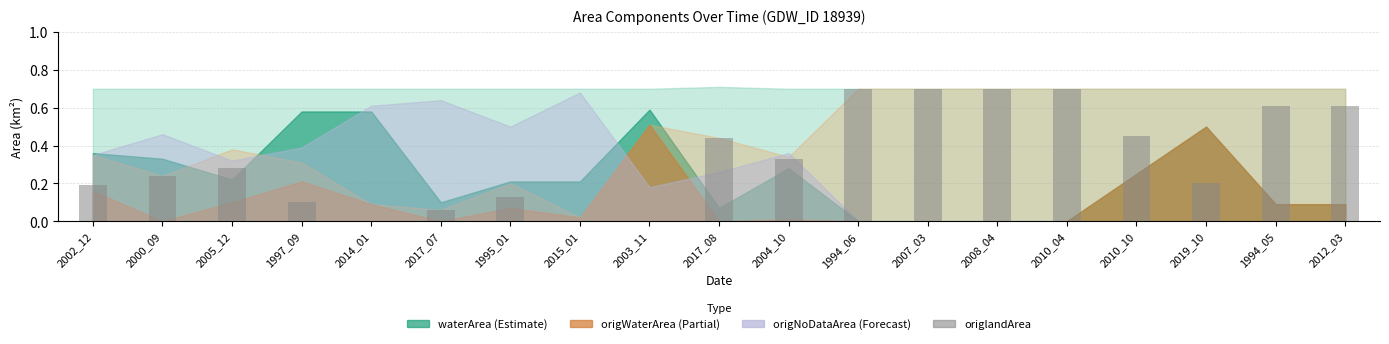

What is the maximum value shown in the chart?

0.7